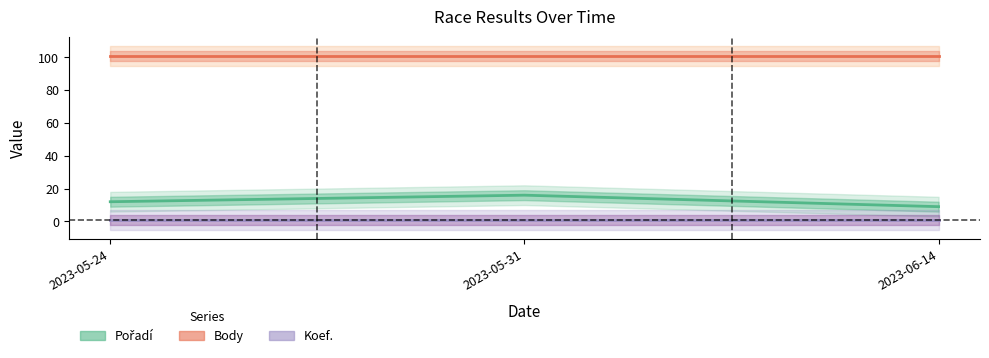

What is the spread (max minus min) of values at 2023-05-24?

100